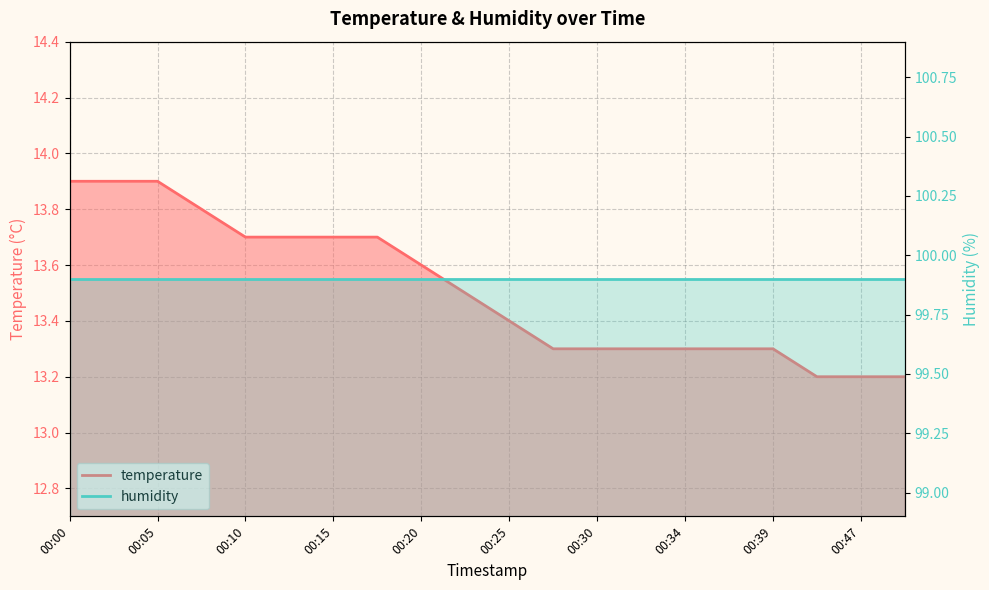

Reading left to right, list all the values displayed in this chart.

00:00=13.9	00:03=13.9	00:05=13.9	00:08=13.8	00:10=13.7	00:13=13.7	00:15=13.7	00:17=13.7	00:20=13.6	00:22=13.5	00:25=13.4	00:27=13.3	00:30=13.3	00:32=13.3	00:34=13.3	00:37=13.3	00:39=13.3	00:42=13.2	00:47=13.2	00:49=13.2